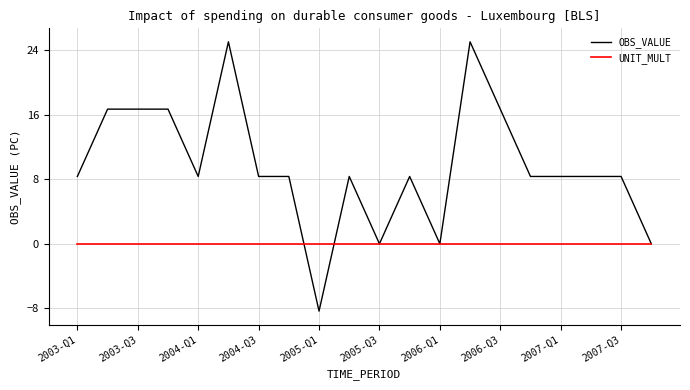

Count the number of data series in this chart.

2